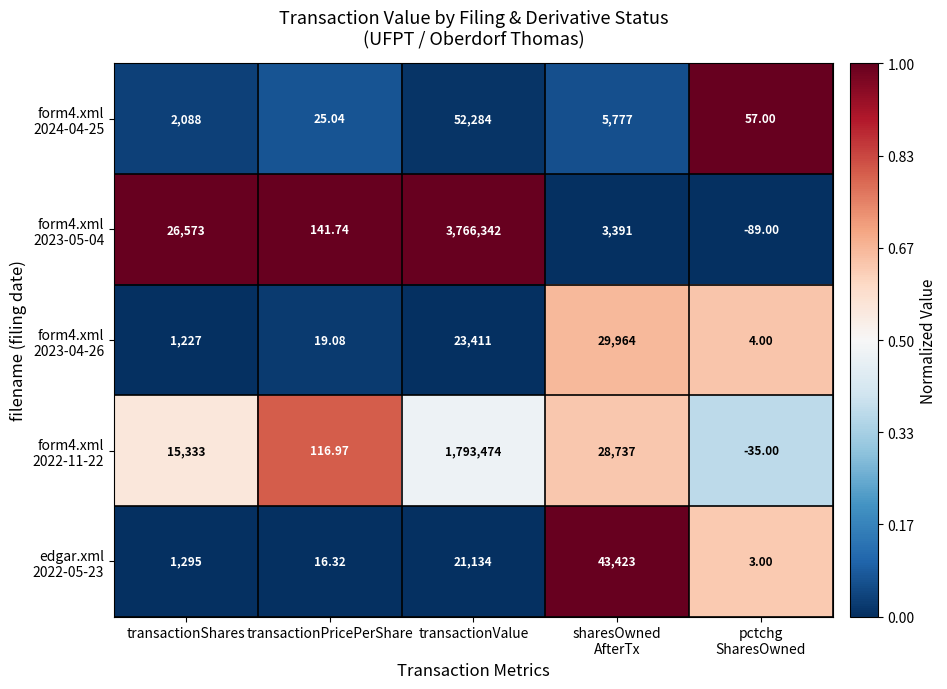

At which category is the sum across all series the highest?

transactionValue